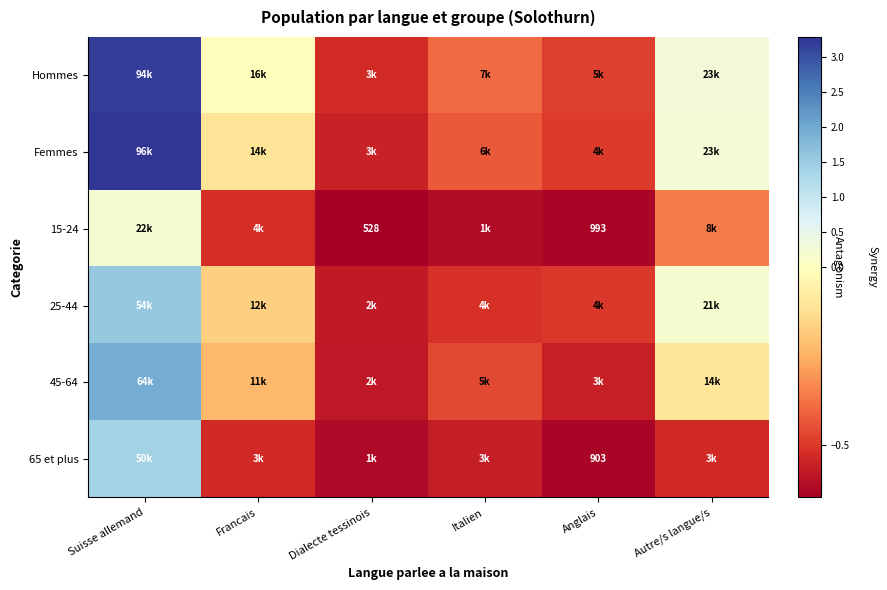

Is it true that 25-44 equals 0.7 at Suisse allemand?

False